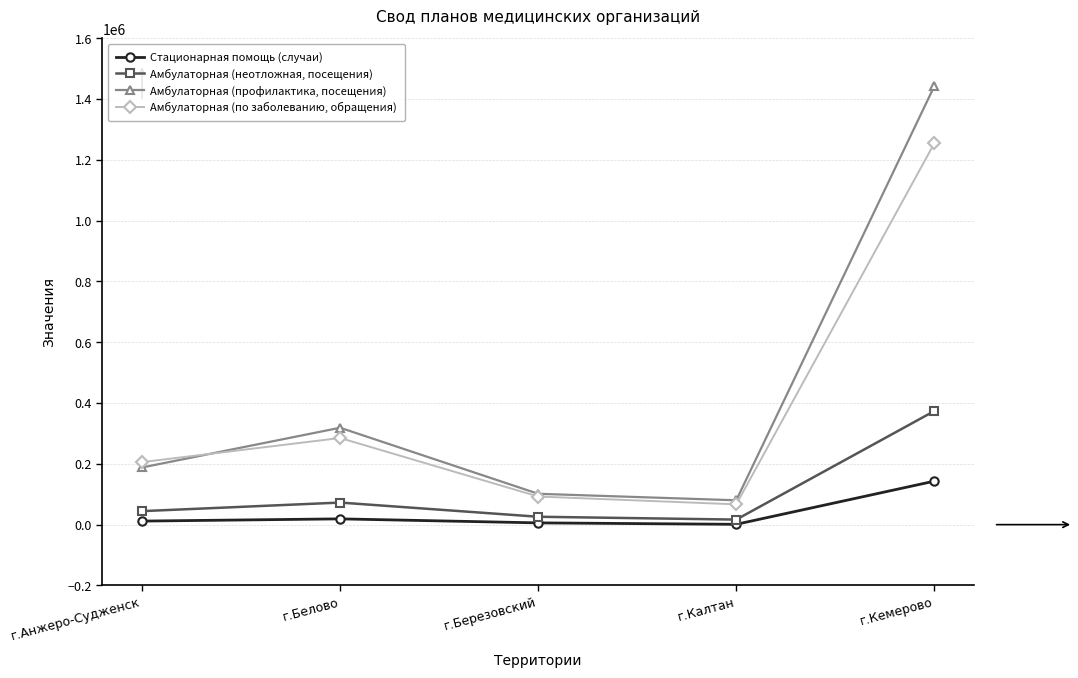

Rank the categories by Амбулаторная (профилактика, посещения) value from highest to lowest.

г.Кемерово, г.Белово, г.Анжеро-Судженск, г.Березовский, г.Калтан